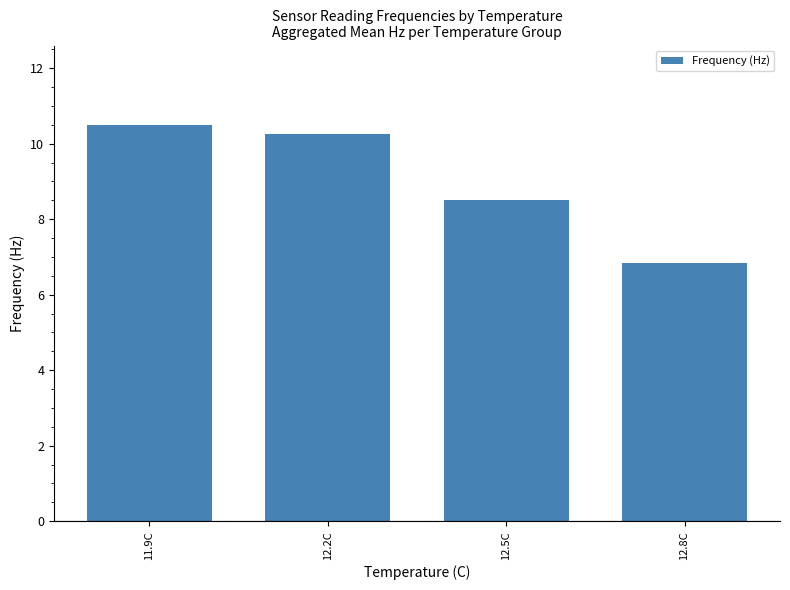

True or false: the data shows 10.5 at 11.9C.

True